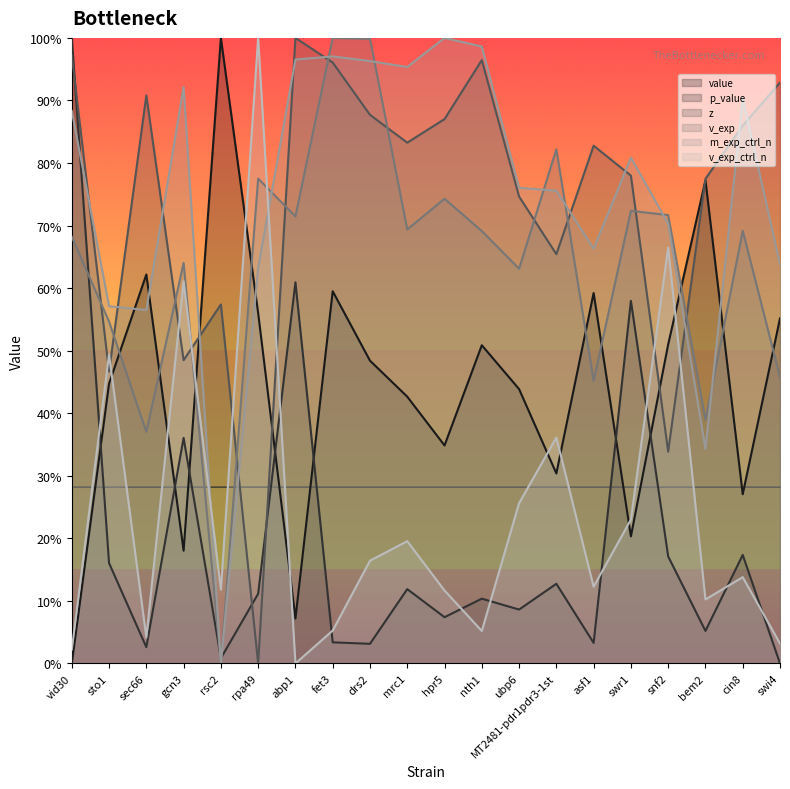

At which category does z reach its first local valley?

sto1